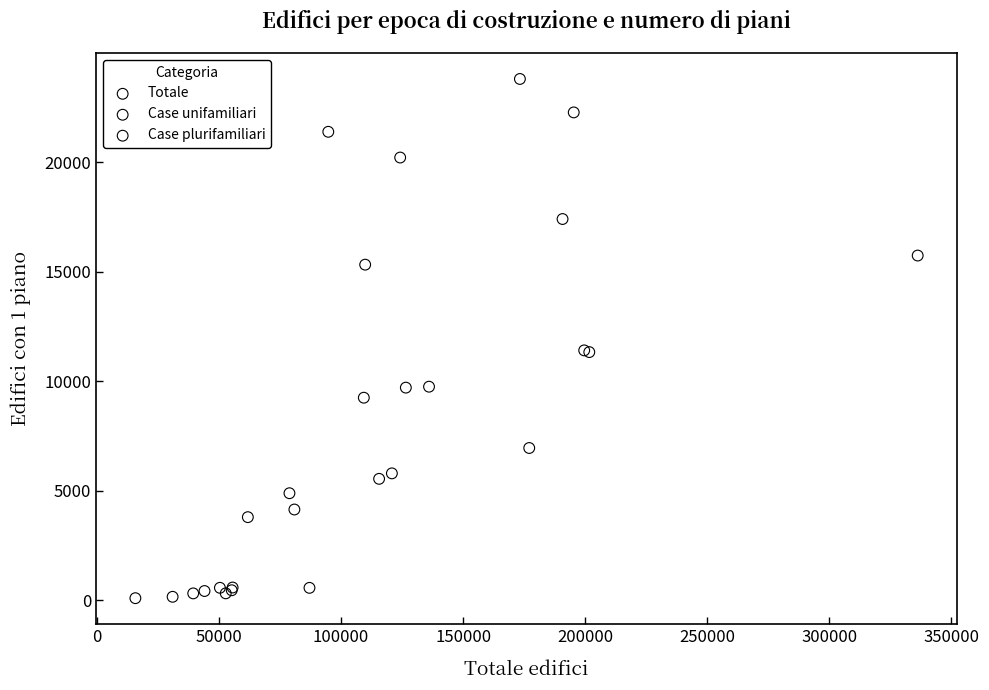

Which series contains the highest Y value?

Totale